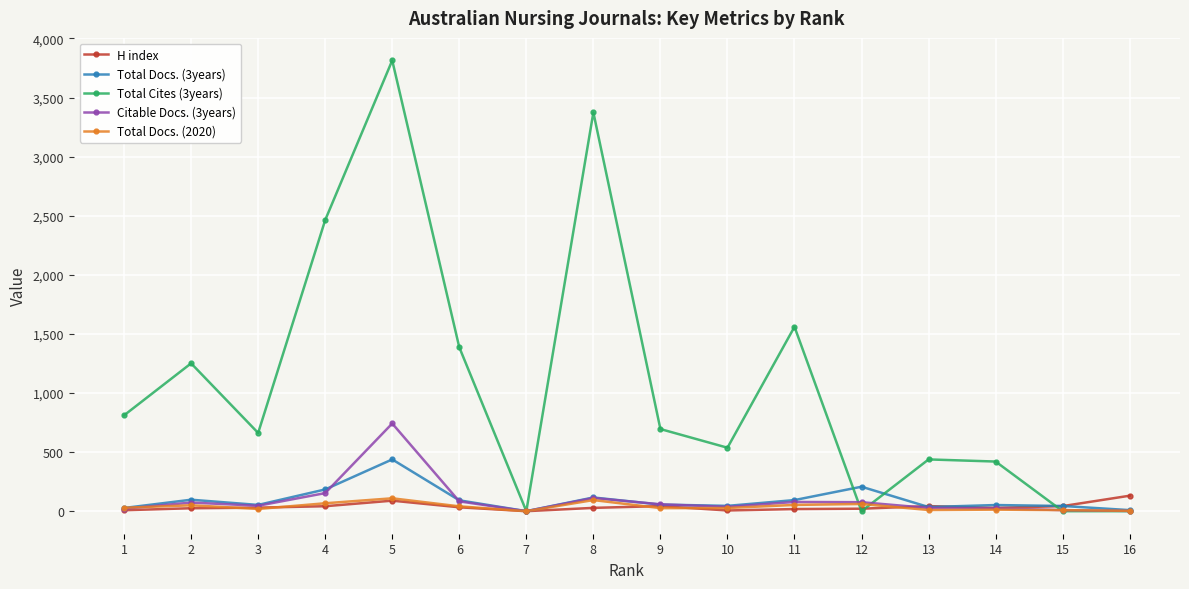

What is the sum of all Total Docs. (3years) values?

1549